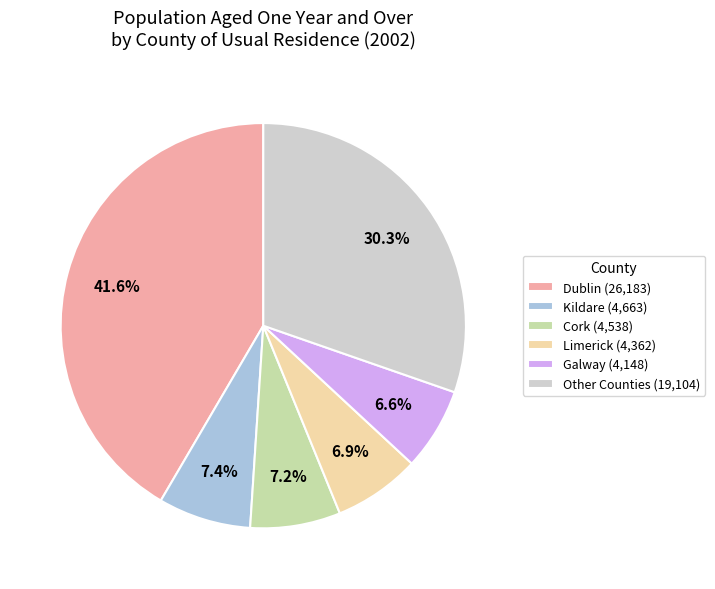

What is the ratio of the value at Other Counties (19,104) to the value at Dublin (26,183)?

0.7